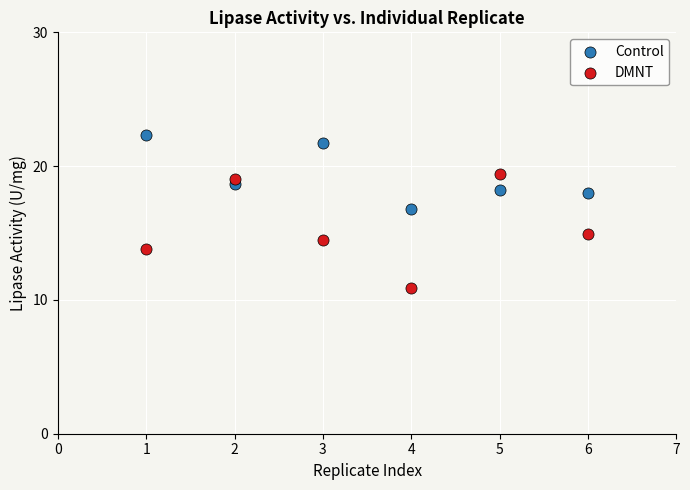

Which series reaches the minimum Y coordinate?

DMNT